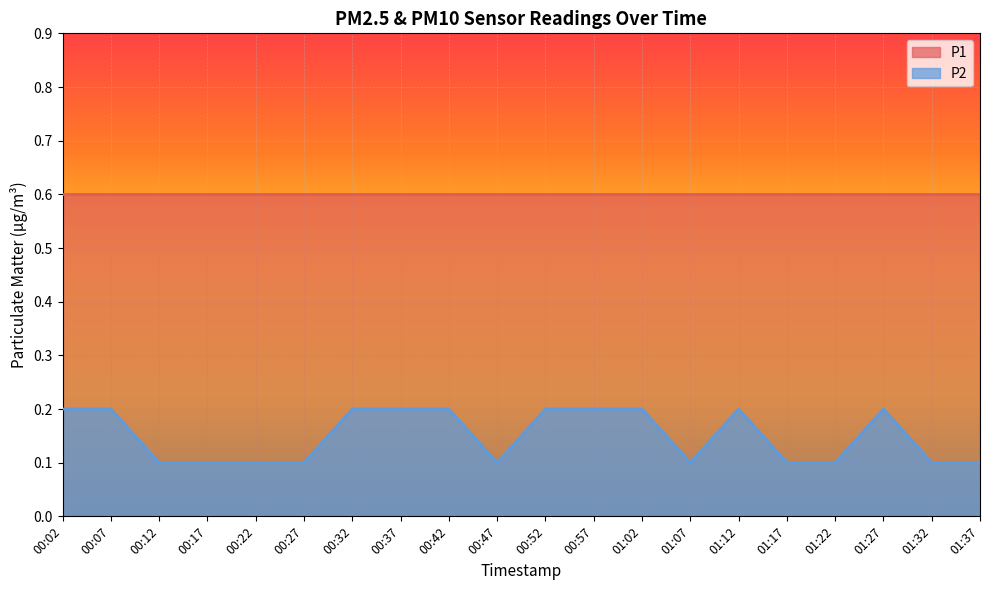

Reading right to left, transcribe all the data shown in this chart.

0.1	0.1	0.2	0.1	0.1	0.2	0.1	0.2	0.2	0.2	0.1	0.2	0.2	0.2	0.1	0.1	0.1	0.1	0.2	0.2